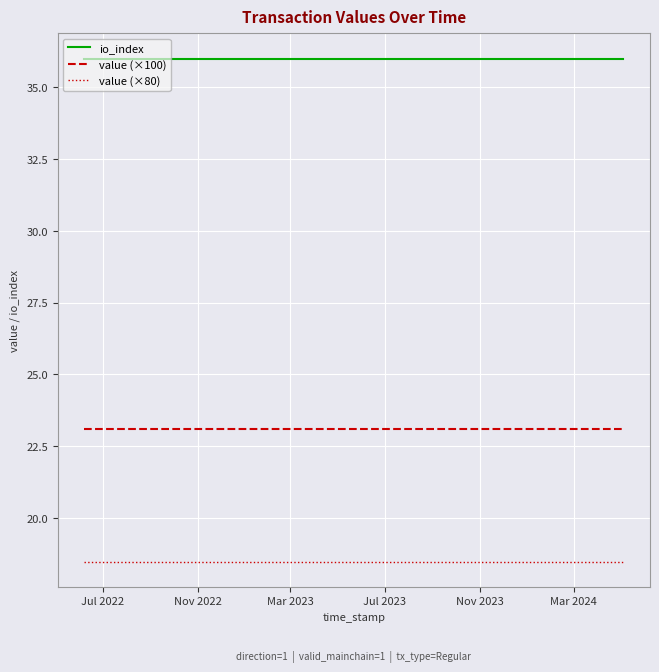

What is the greatest value displayed?

36.0